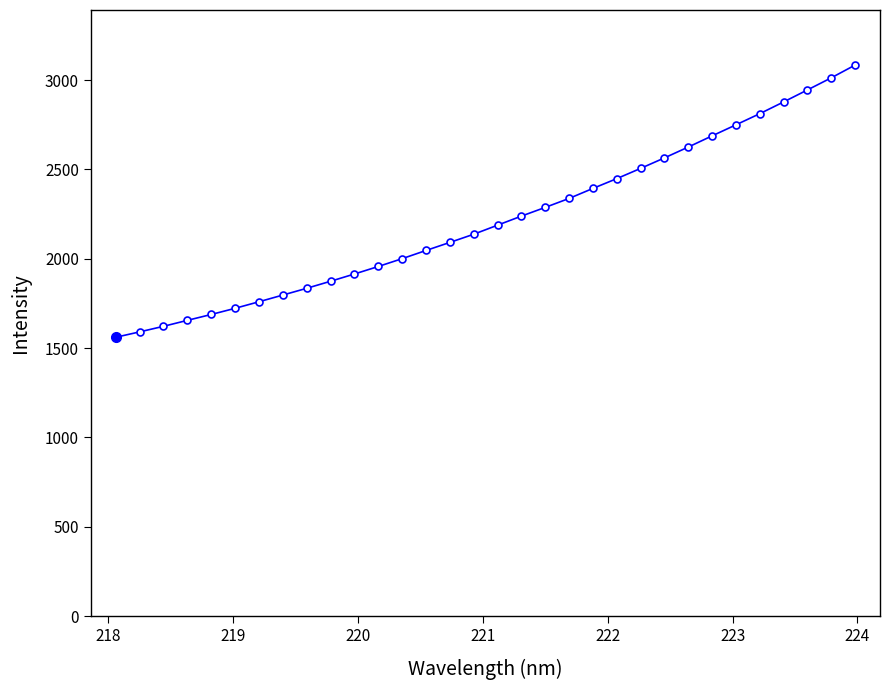

What is the sum of all values?

71002.8